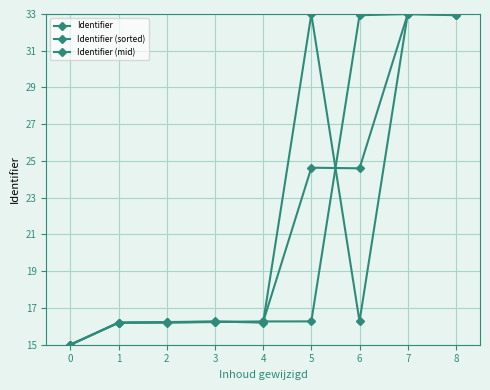

Does the chart have visible grid lines?

Yes